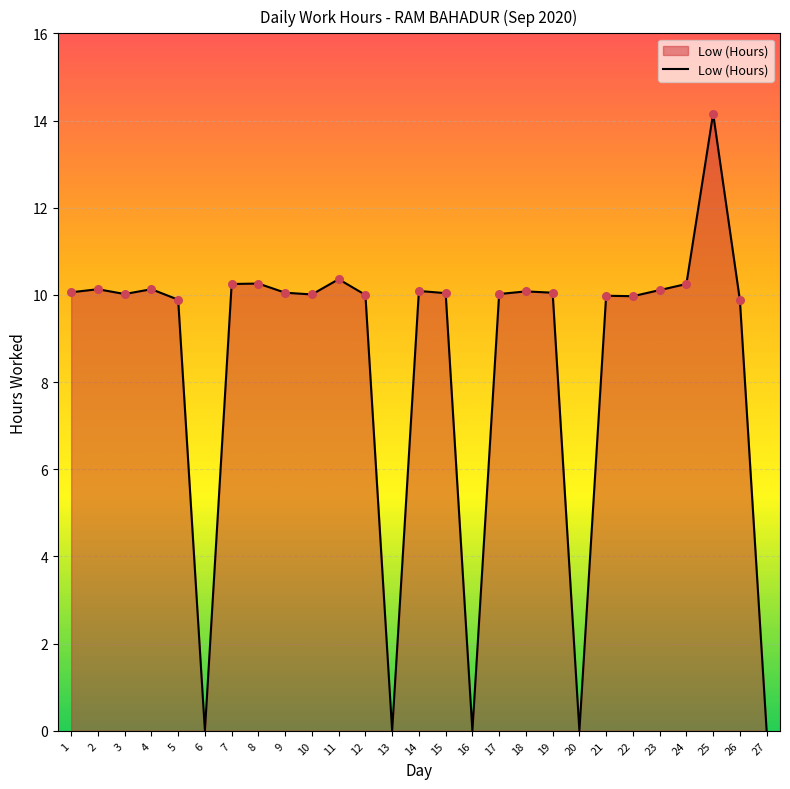

What is the change in value from 1 to 24?

+0.2